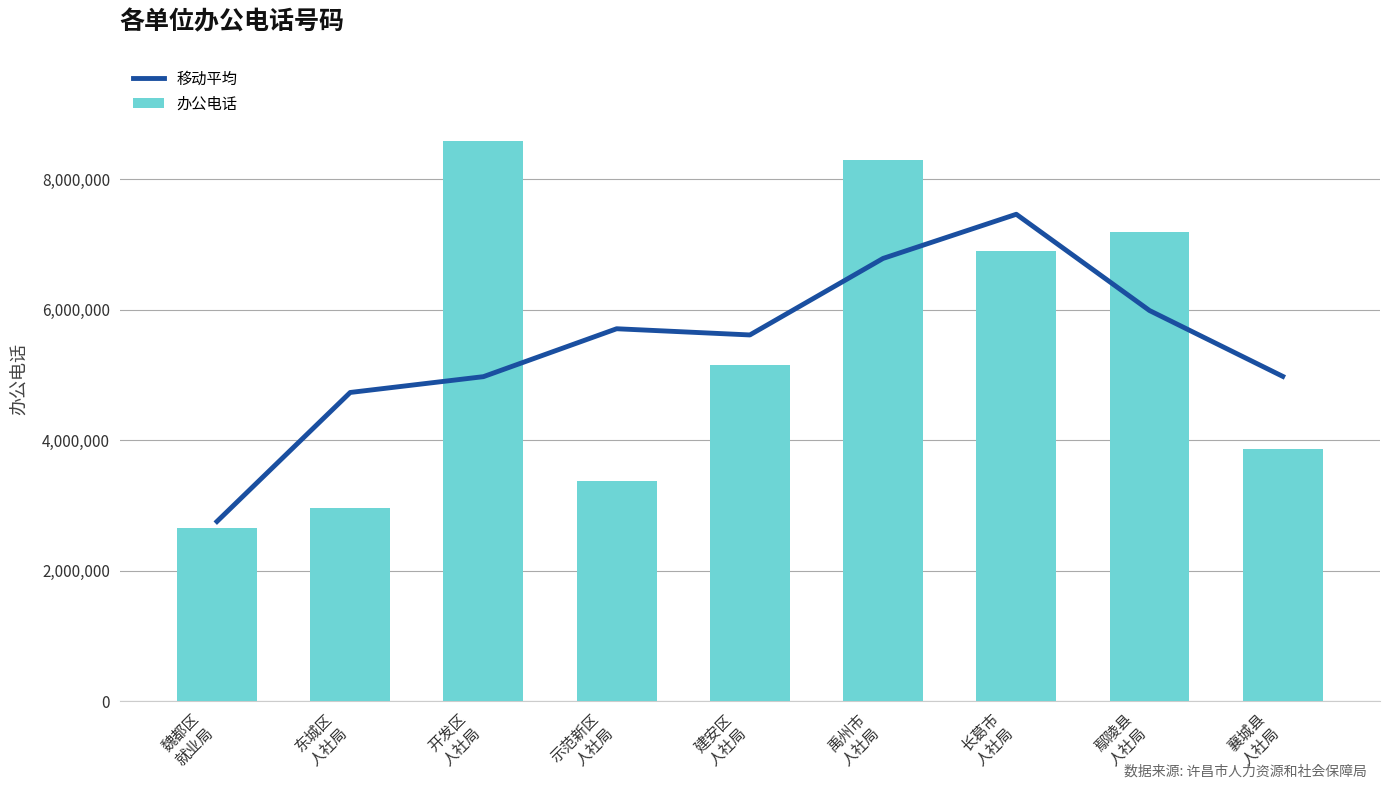

How many series are shown in this chart?

2